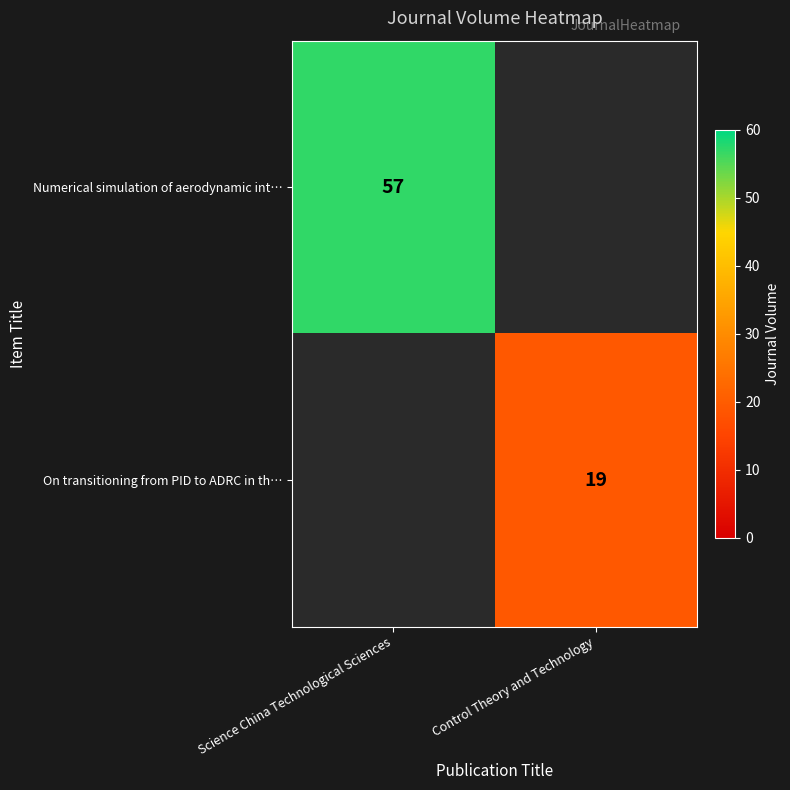

The value of Numerical simulation of aerodynamic int… at Science China Technological Sciences is 100. True or false?

False